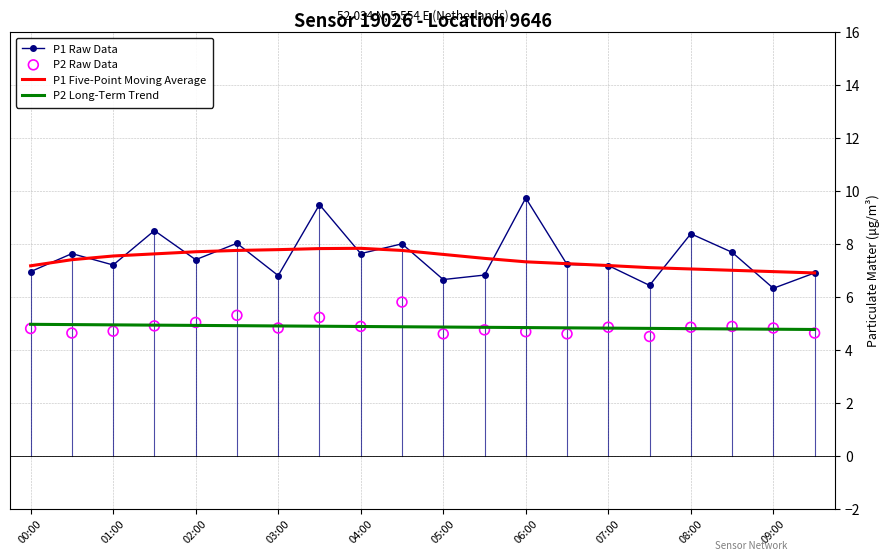

At how many categories does at least one series exceed 6?

20